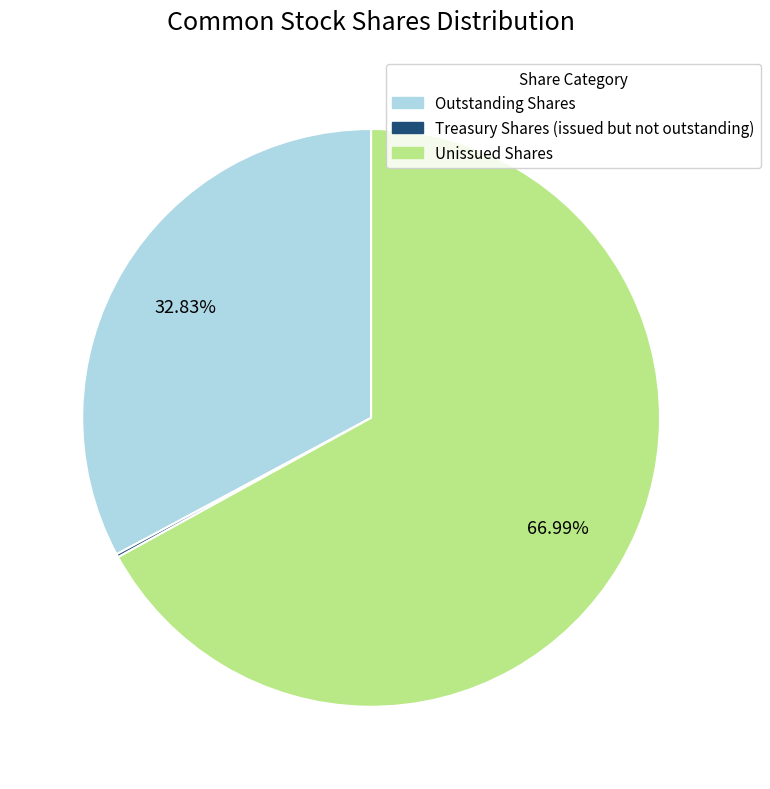

To the nearest percent, what is the average slice percentage?

33%